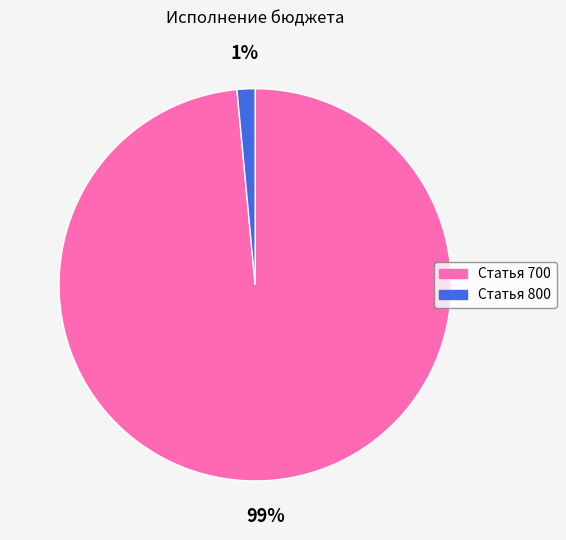

Which has a higher value, Статья 800 or Статья 700?

Статья 700